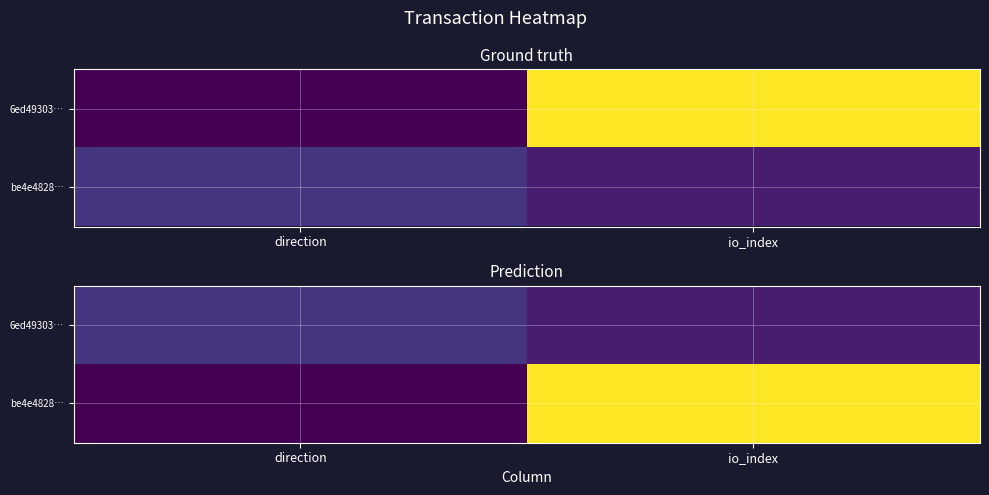

What is the difference between the 6ed49303… values at io_index and direction?

1